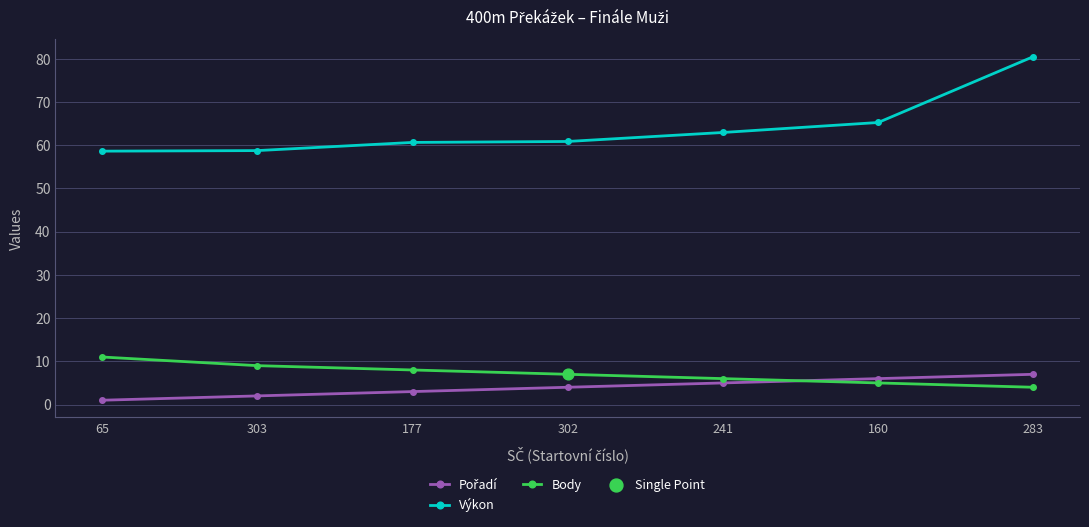

At which category is the sum across all series the highest?

283